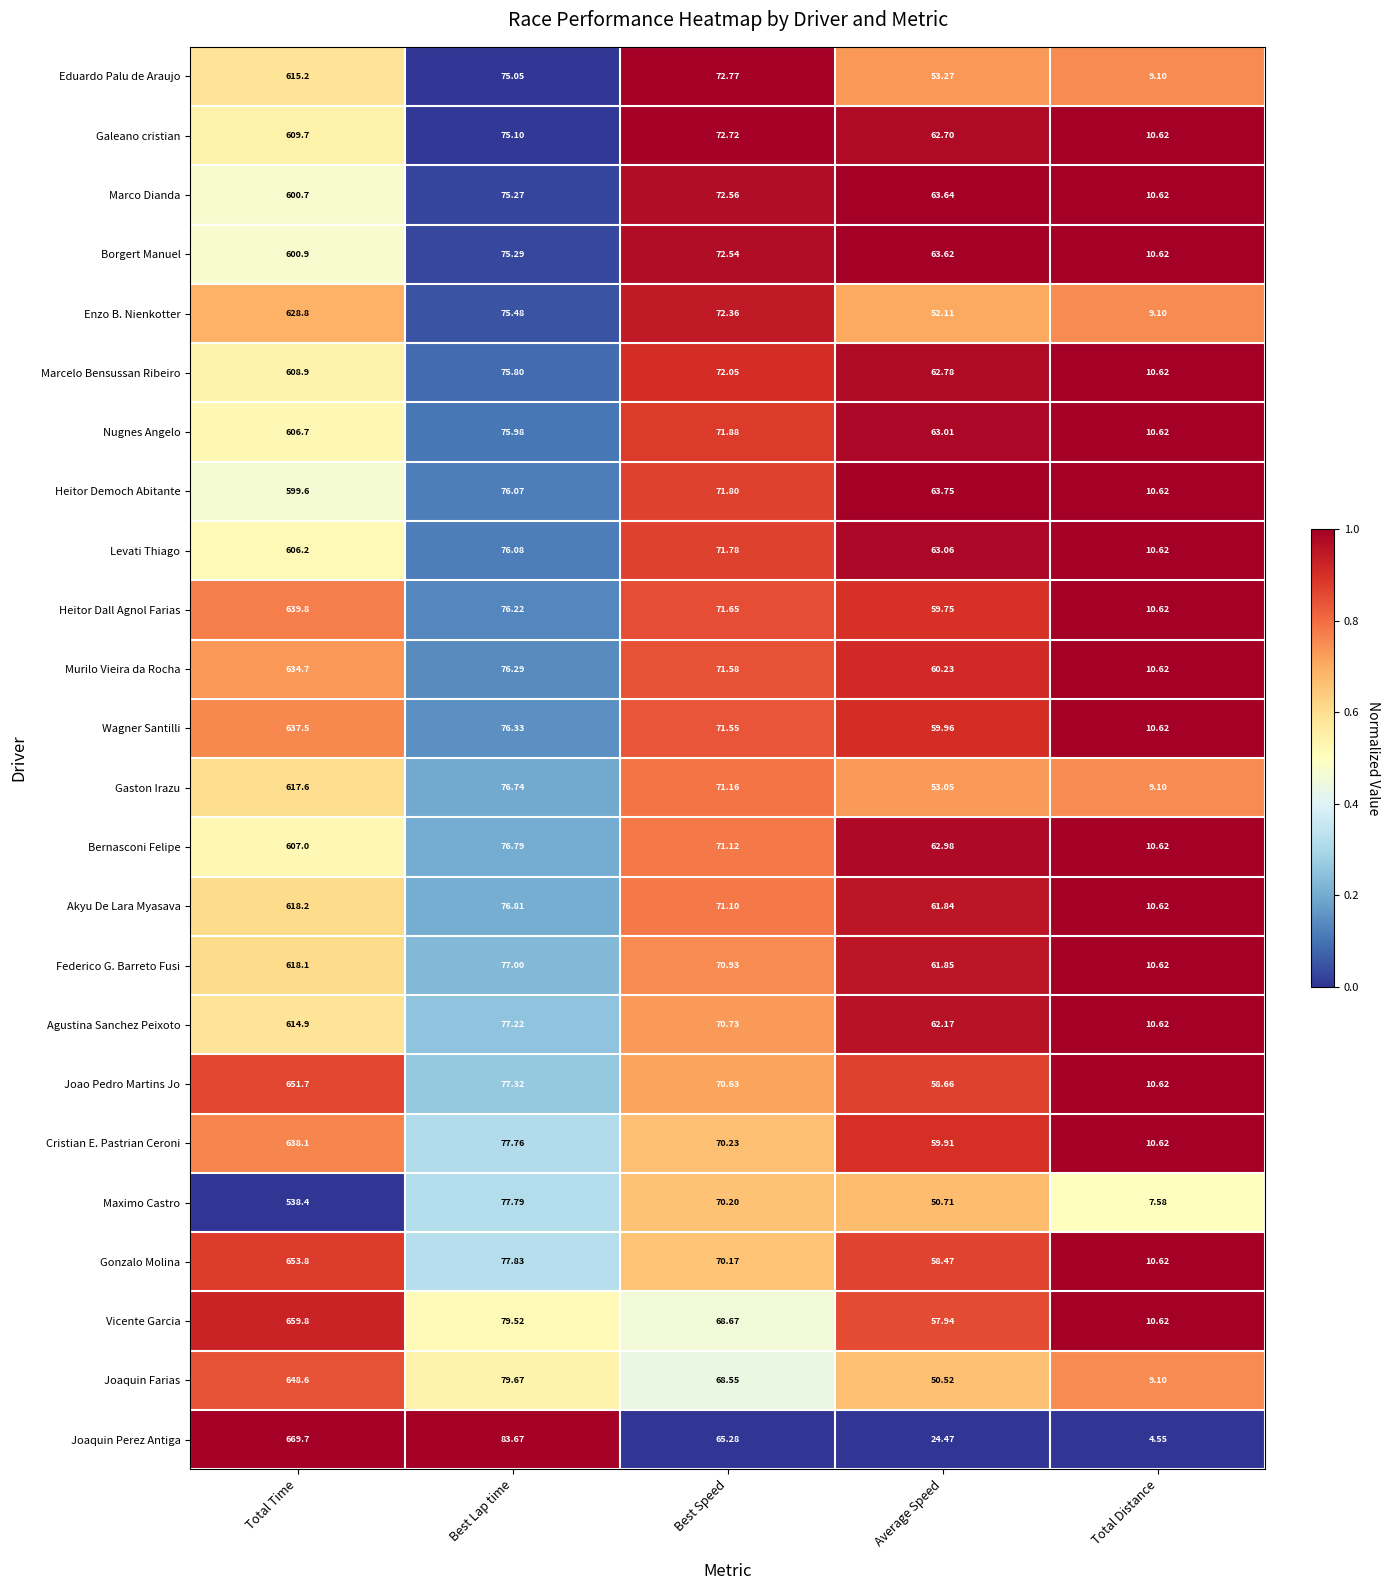

Which series changed the most between Average Speed and Total Distance?

Heitor Democh Abitante